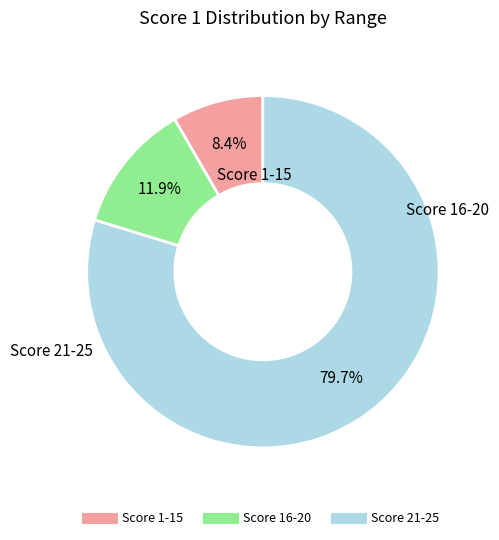

Is there any slice that represents more than half of the pie?

Yes